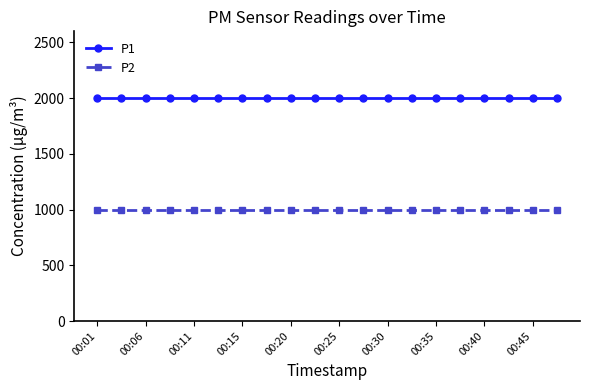

List the series in order of their overall mean, highest first.

P1, P2